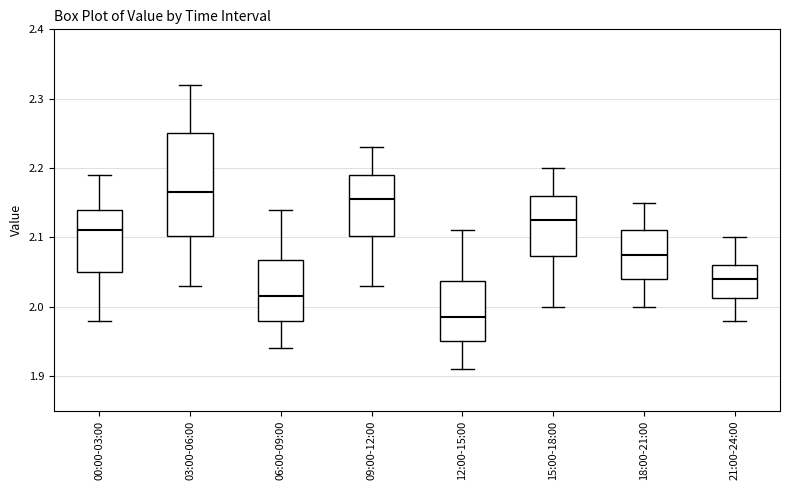

Which box is the tallest, from its lower edge to its upper edge?

03:00-06:00